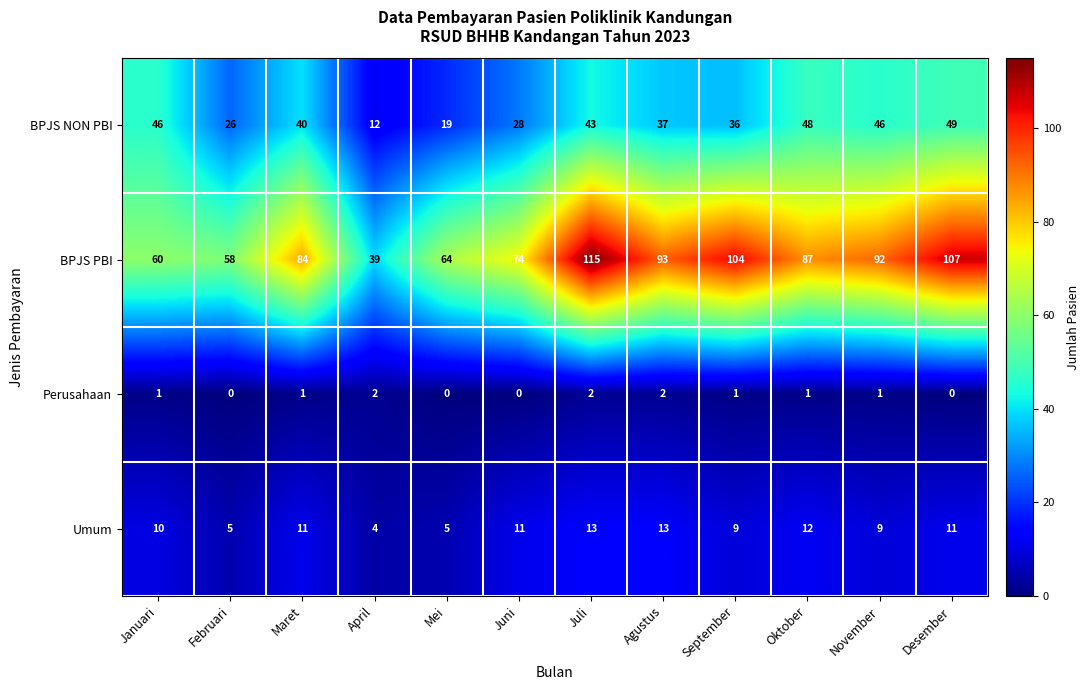

At how many categories does at least one series exceed 29?

12